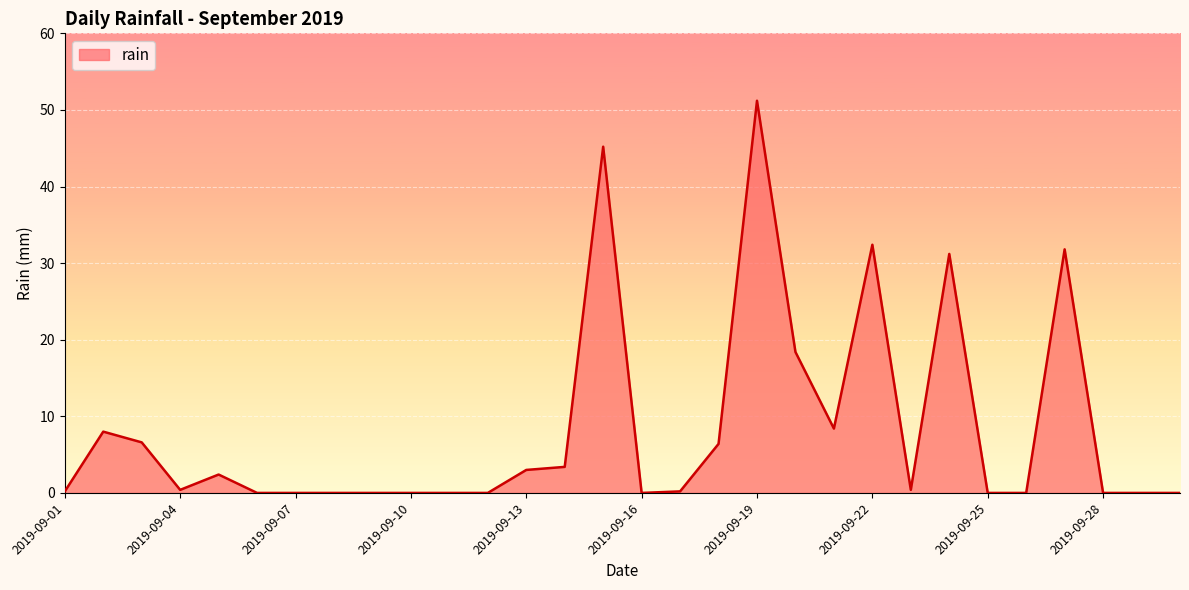

What is the maximum value shown in the chart?

51.2